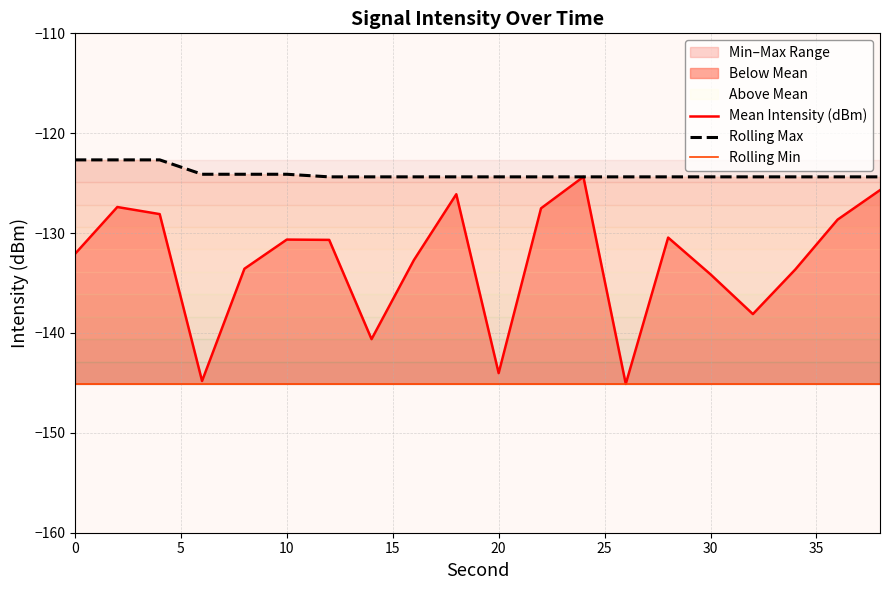

Is it true that Below Mean equals -144.0 at 20?

True